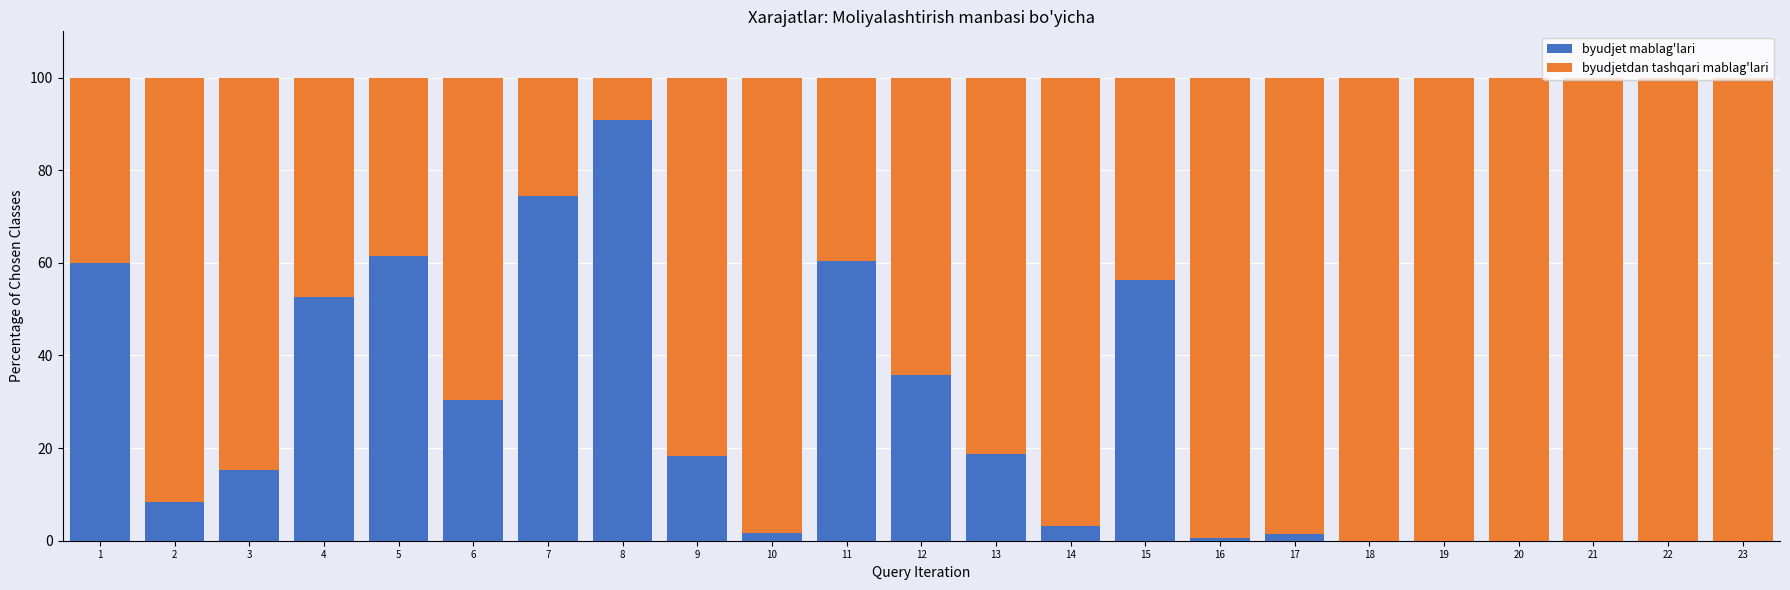

How many values in the byudjet mablag'lari series exceed 15?

12